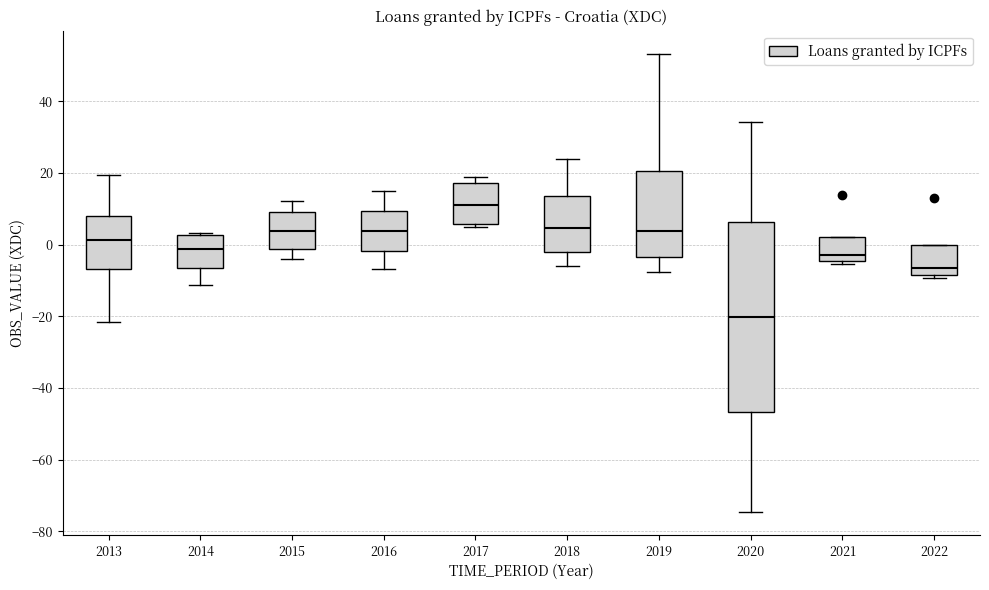

Which box has the highest median line?

2017